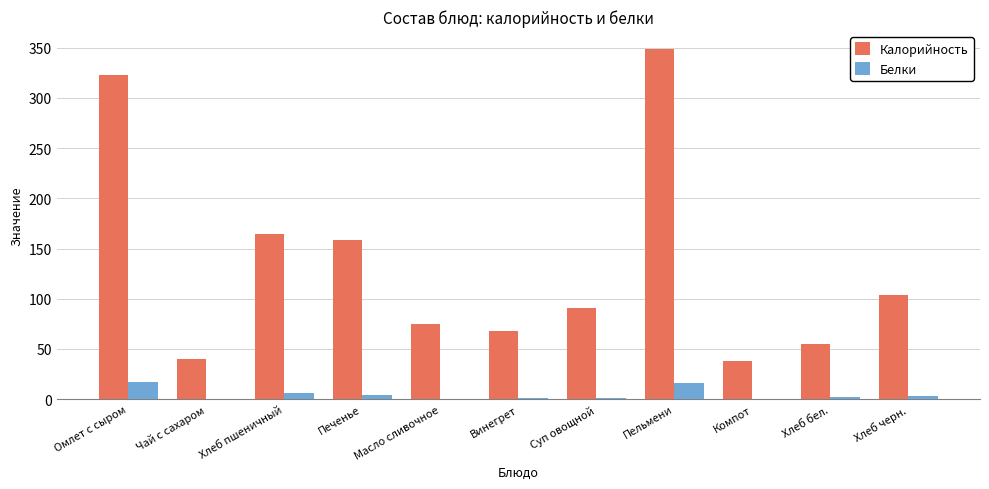

Which series has the widest spread of values?

Калорийность